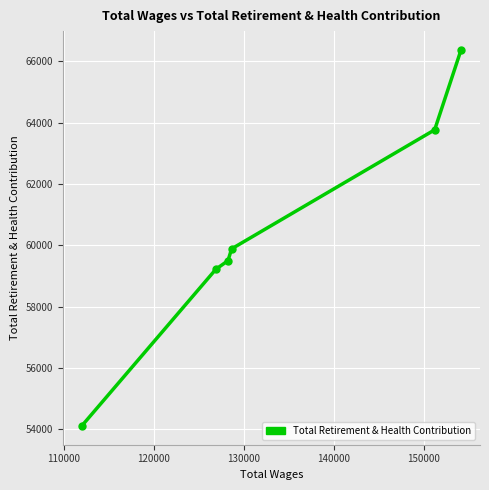

What is the minimum value shown in the chart?

54109